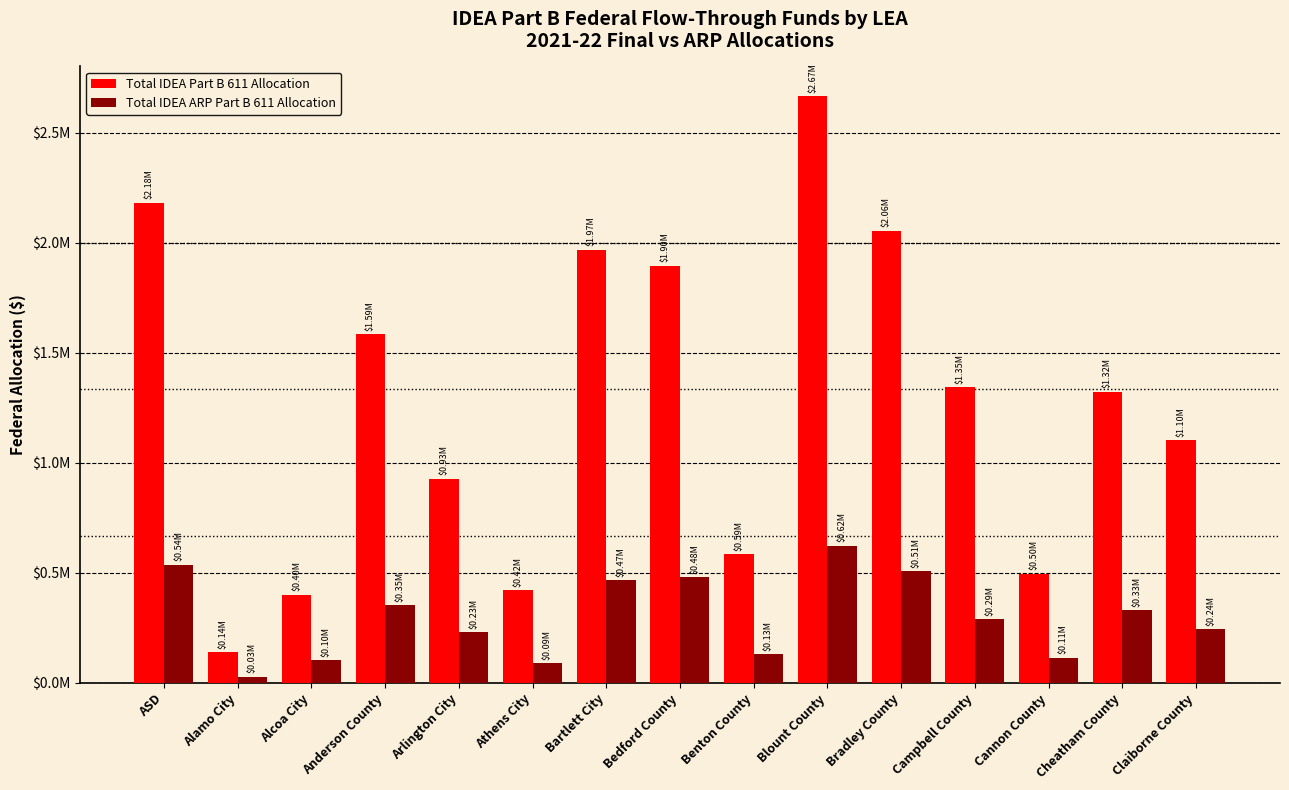

The value of Total IDEA ARP Part B 611 Allocation at Alamo City is 7287.3. True or false?

False